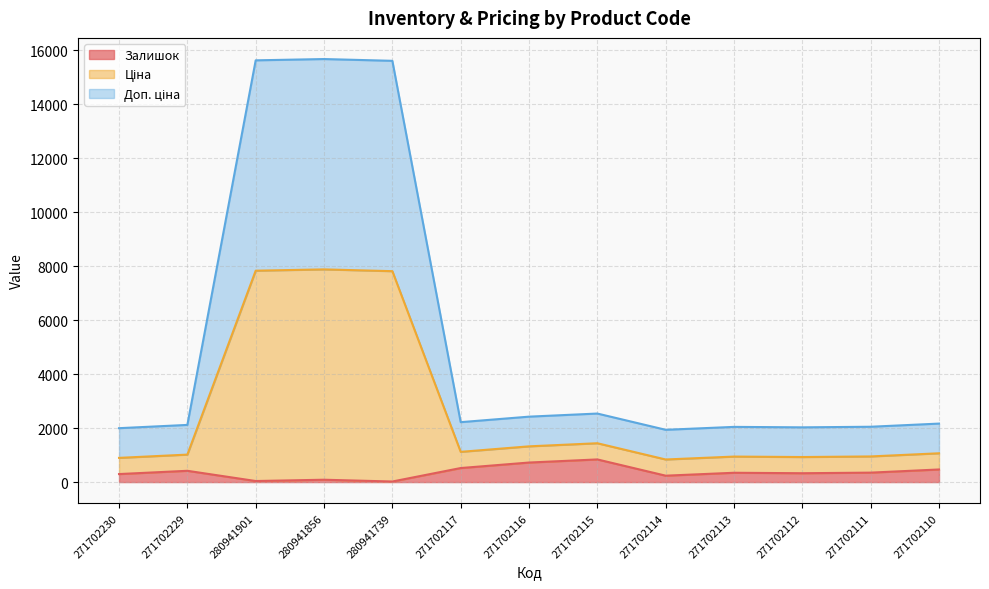

Which series has the largest range (max minus min)?

Ціна